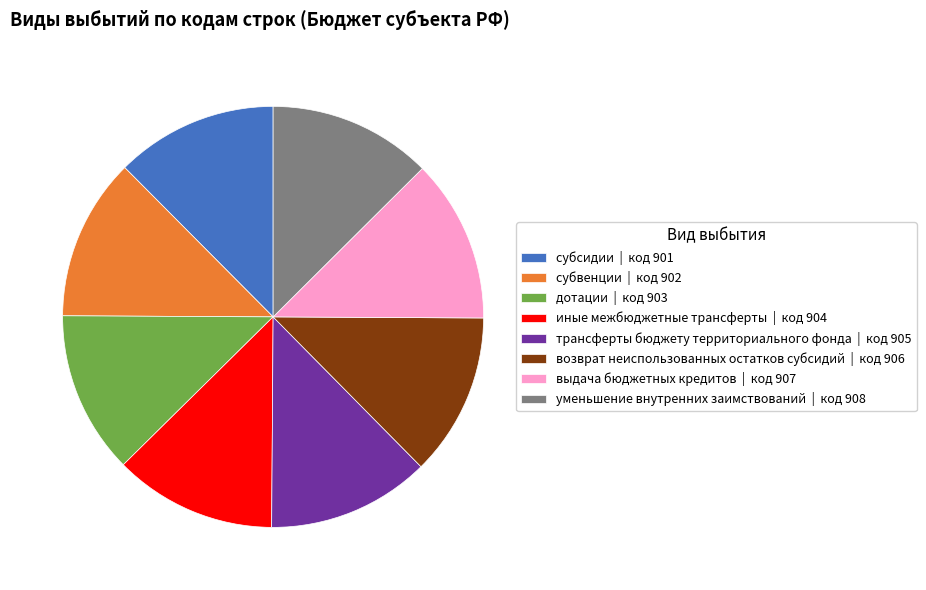

Combined, do трансферты бюджету территориального фонда | код 905 and иные межбюджетные трансферты | код 904 account for over 50%?

No